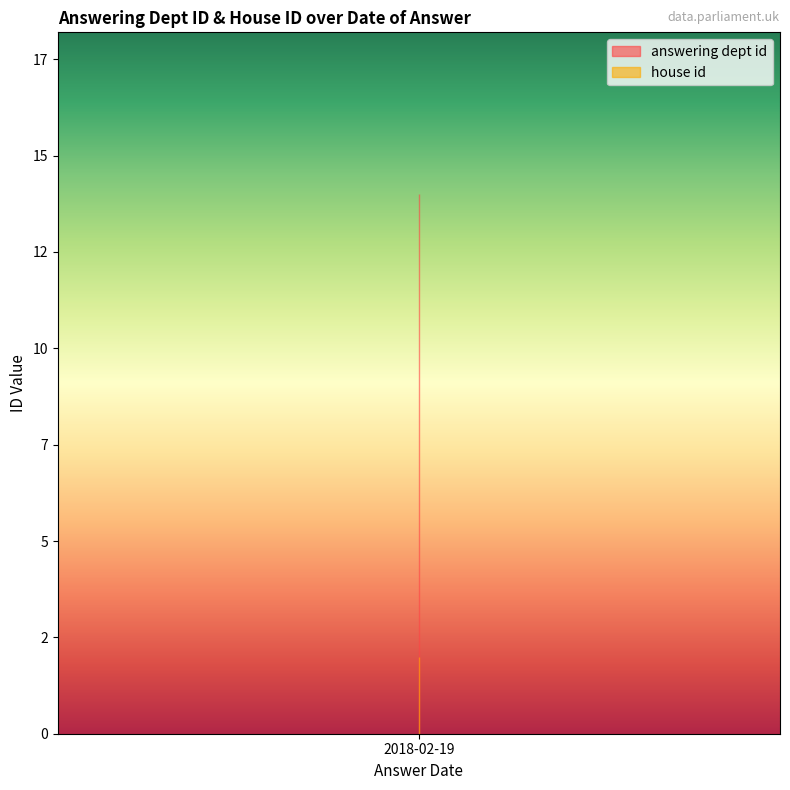

Which series has the largest range (max minus min)?

answering dept id